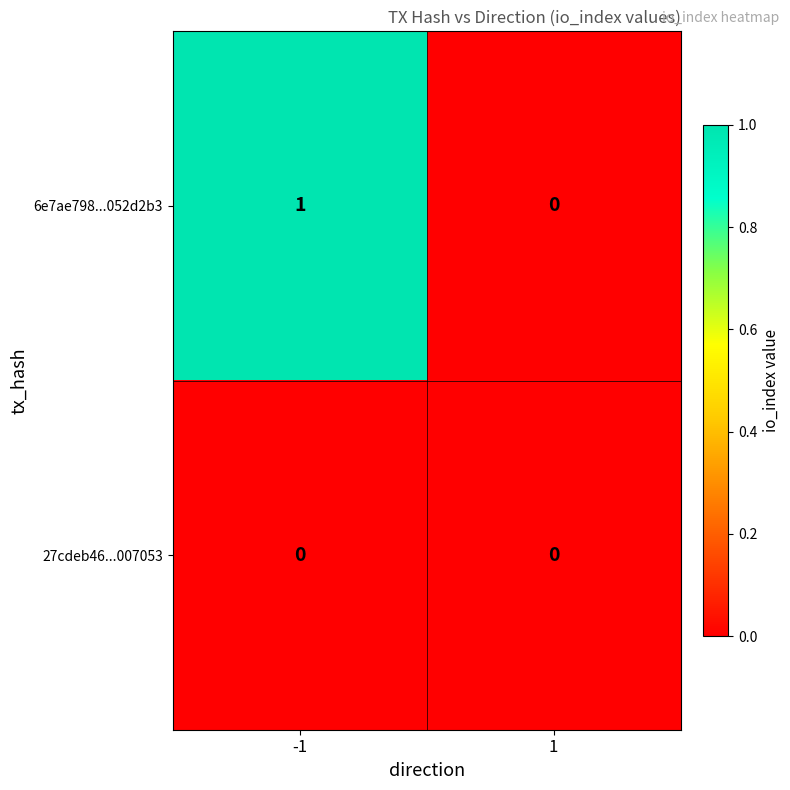

List the series in order of their overall mean, lowest first.

27cdeb46...007053, 6e7ae798...052d2b3